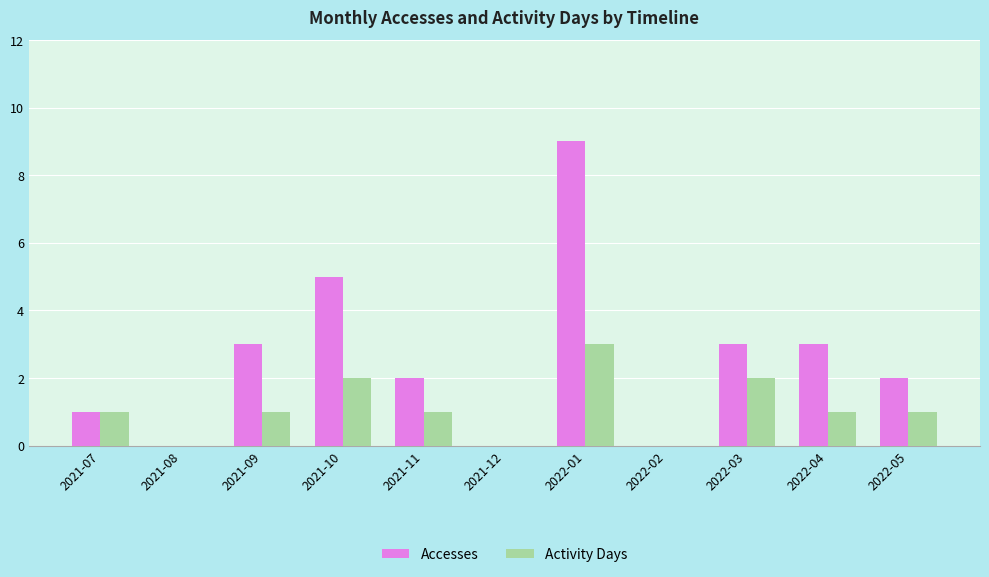

Between 2022-01 and 2022-03, which series saw the biggest shift?

Accesses